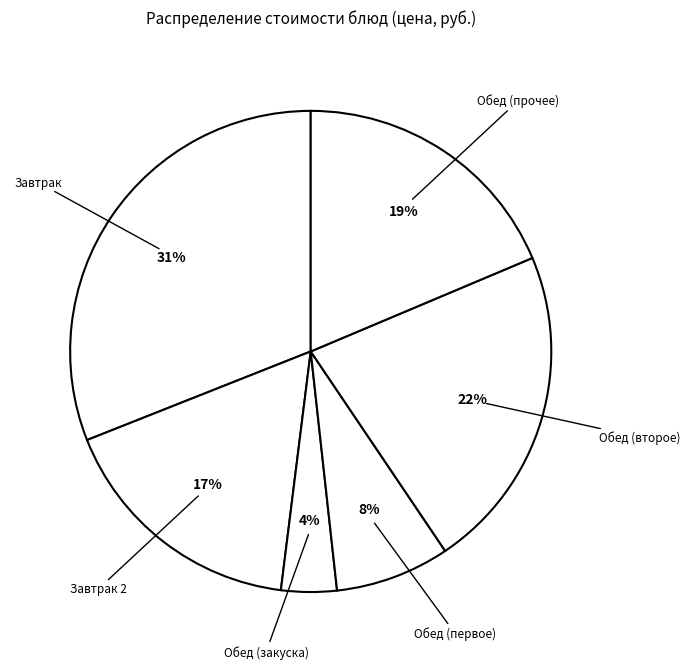

To the nearest percent, what is the average slice percentage?

17%